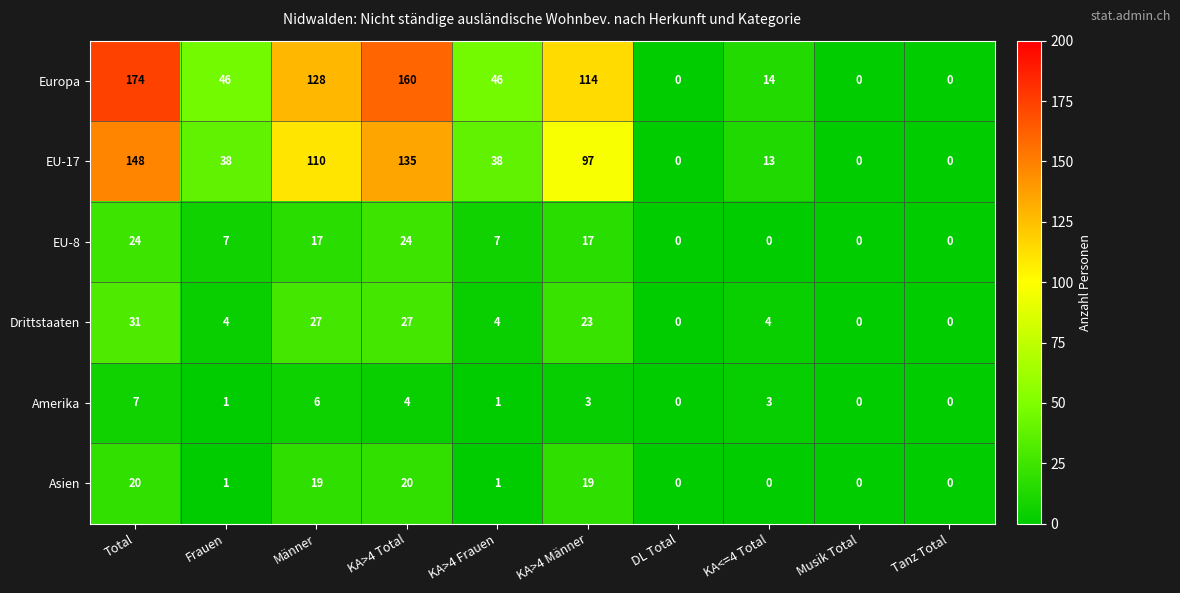

What is the difference between the EU-8 values at DL Total and Frauen?

7